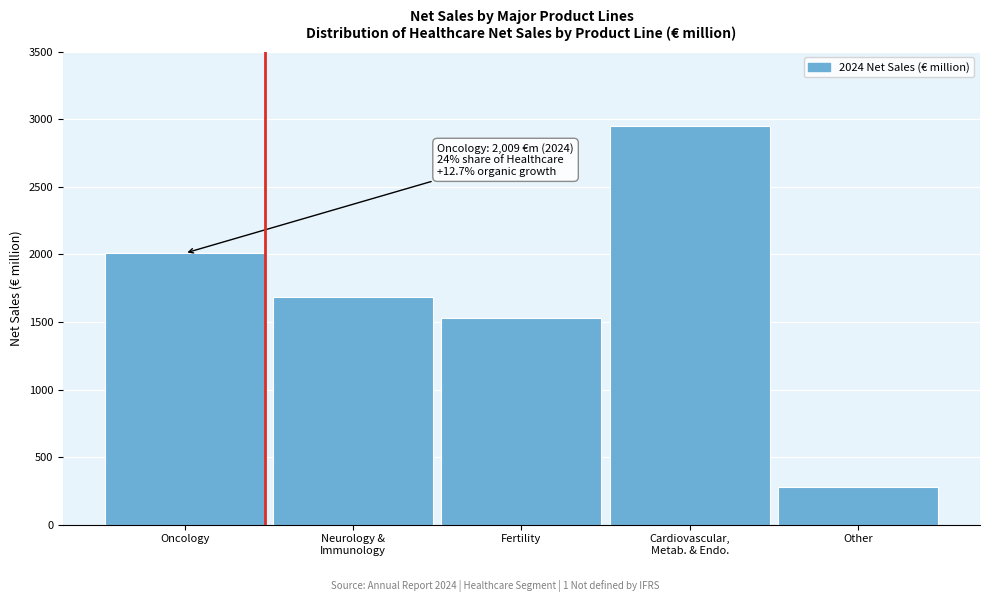

Reading right to left, transcribe all the data shown in this chart.

280	2949	1528	1688	2009